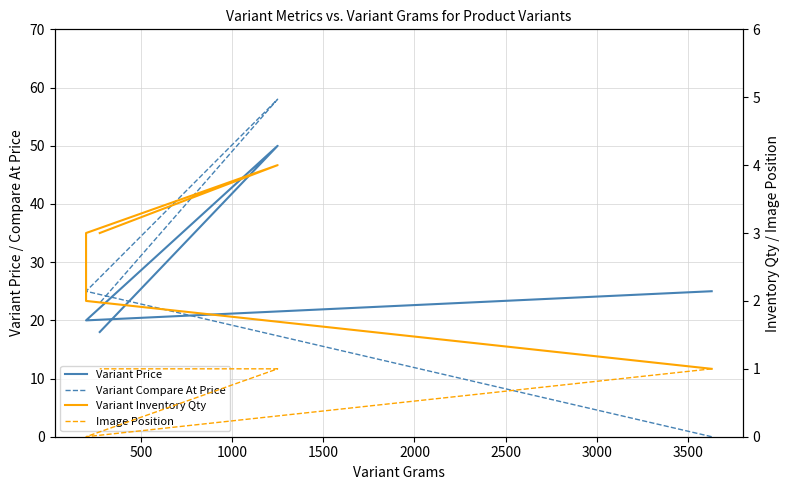

Between 500 and 1500, which series saw the biggest shift?

Variant Compare At Price